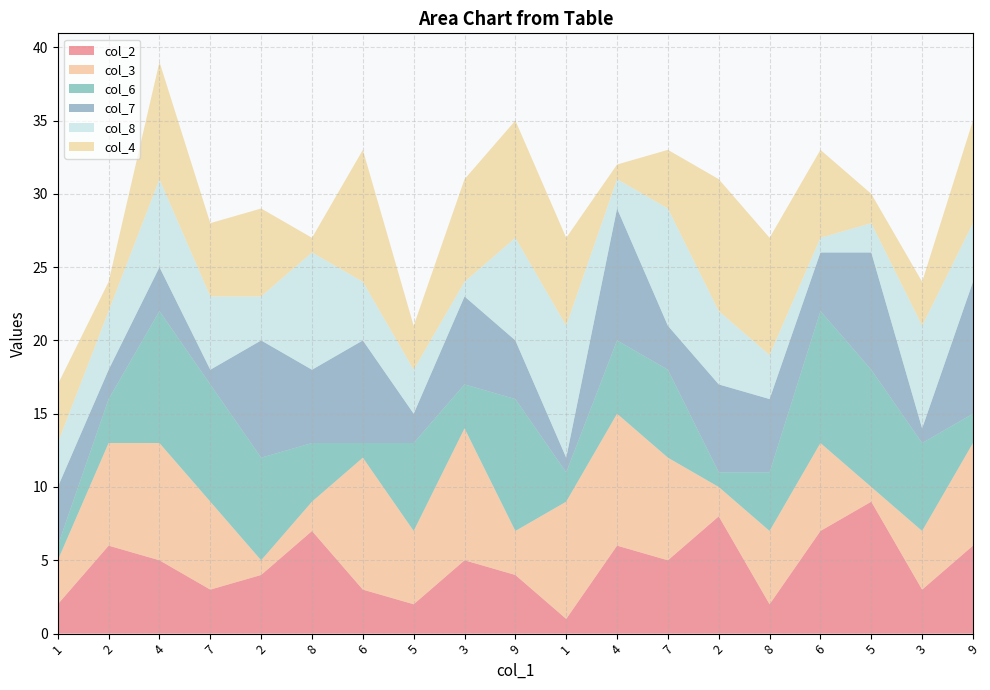

Reading left to right, what are all the values shown in this chart?

col_2: 1=2	2=6	4=5	7=3	2=4	8=7	6=3	5=2	3=5	9=4	1=1	4=6	7=5	2=8	8=2	6=7	5=9	3=3	9=6
col_3: 1=3	2=7	4=8	7=6	2=1	8=2	6=9	5=5	3=9	9=3	1=8	4=9	7=7	2=2	8=5	6=6	5=1	3=4	9=7
col_6: 1=1	2=3	4=9	7=8	2=7	8=4	6=1	5=6	3=3	9=9	1=2	4=5	7=6	2=1	8=4	6=9	5=8	3=6	9=2
col_7: 1=4	2=2	4=3	7=1	2=8	8=5	6=7	5=2	3=6	9=4	1=1	4=9	7=3	2=6	8=5	6=4	5=8	3=1	9=9
col_8: 1=3	2=4	4=6	7=5	2=3	8=8	6=4	5=3	3=1	9=7	1=9	4=2	7=8	2=5	8=3	6=1	5=2	3=7	9=4
col_4: 1=4	2=2	4=8	7=5	2=6	8=1	6=9	5=3	3=7	9=8	1=6	4=1	7=4	2=9	8=8	6=6	5=2	3=3	9=7